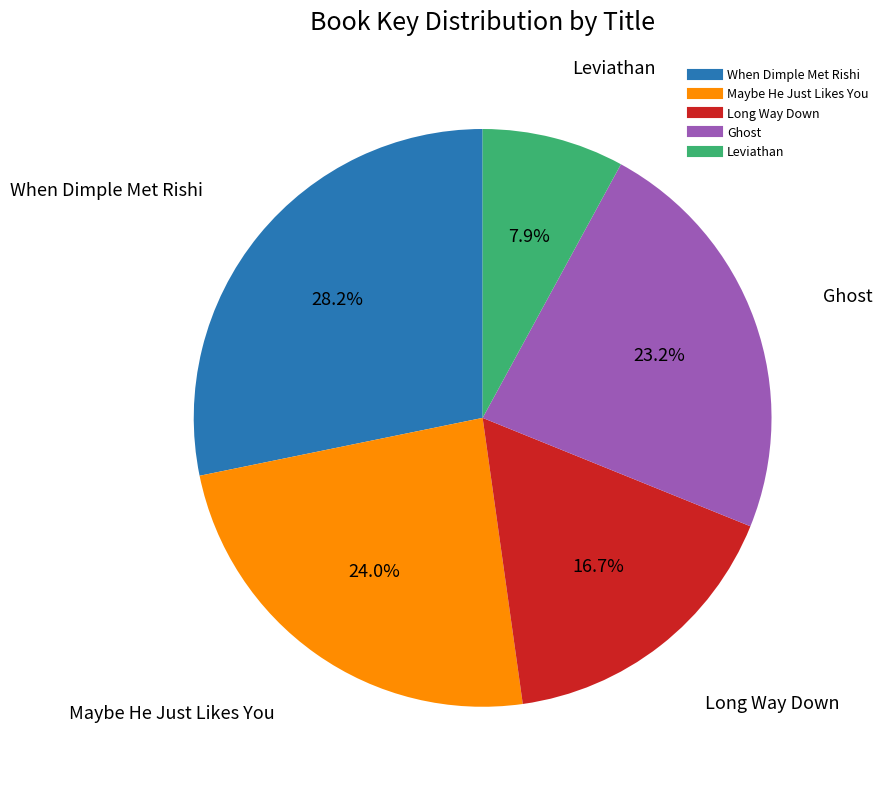

How many segments does this pie chart have?

5